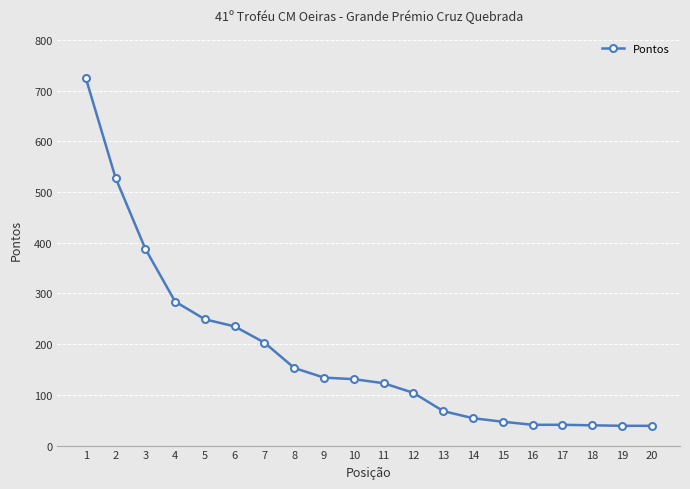

What is the value of the 12th point from the left?

104